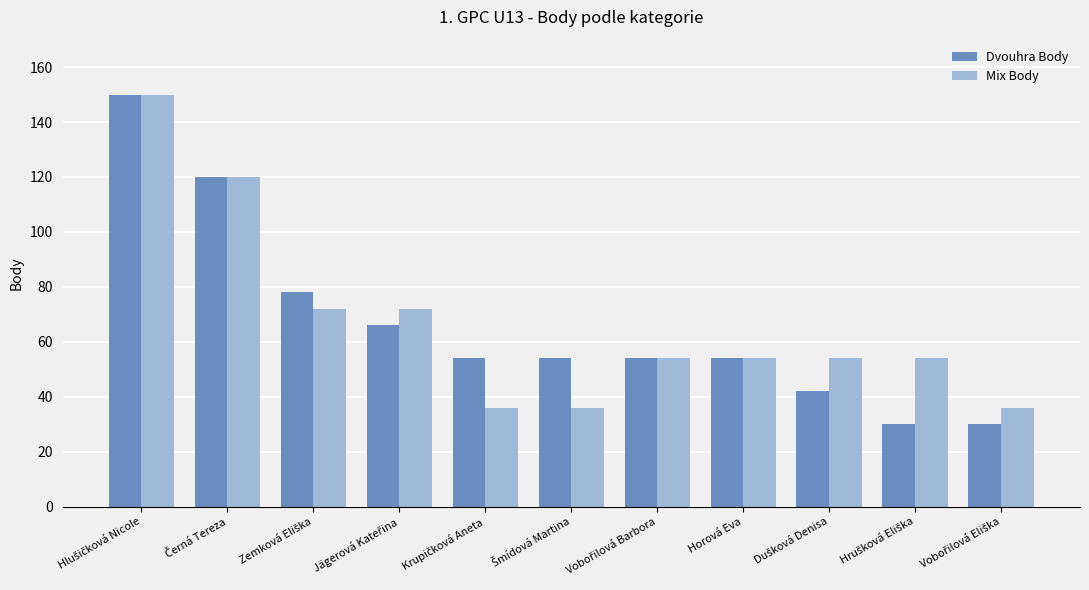

How many bars are there in total?

22